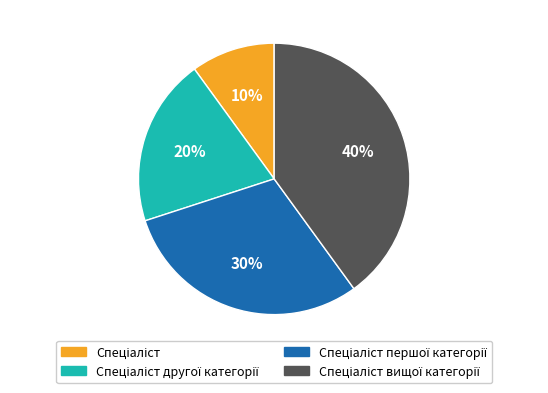

Is there any slice that represents more than half of the pie?

No